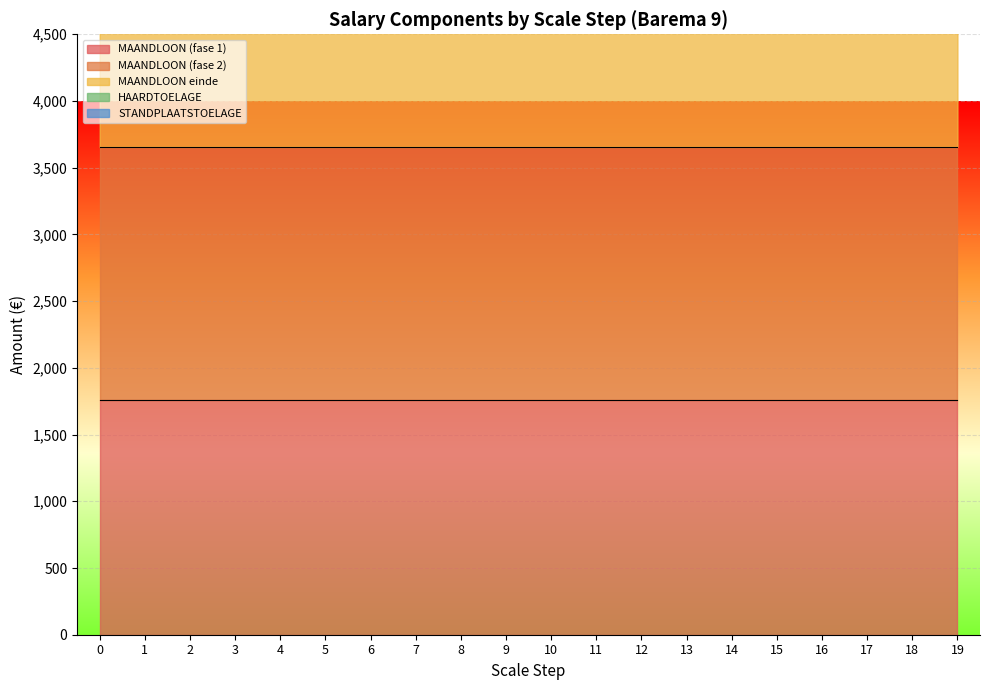

What is the difference between the maximum and minimum values in the HAARDTOELAGE series?

105.0